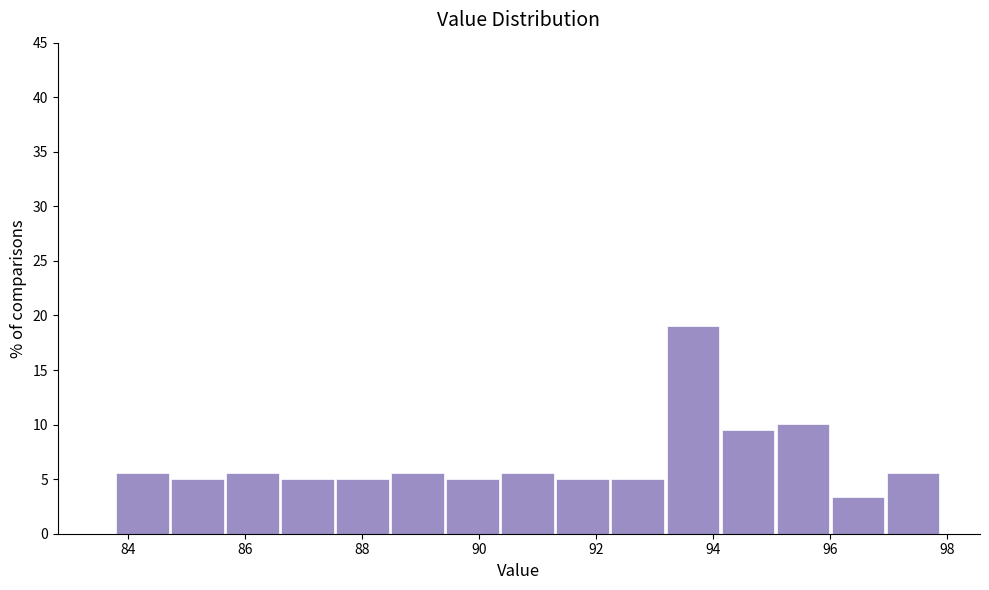

Reading left to right, transcribe this chart: for each bar, give the range it covers on the x-axis and its height. Neither the bar edges nor the heights are printed on the chart, so give them approximately, as read against the axes.

83.80 to 84.74: 5.5
84.74 to 85.68: 5.0
85.68 to 86.62: 5.5
86.62 to 87.56: 5.0
87.56 to 88.50: 5.0
88.50 to 89.44: 5.5
89.44 to 90.38: 5.0
90.38 to 91.32: 5.5
91.32 to 92.26: 5.0
92.26 to 93.20: 5.0
93.20 to 94.14: 19.0
94.14 to 95.08: 9.5
95.08 to 96.02: 10.0
96.02 to 96.96: 3.5
96.96 to 97.90: 5.5